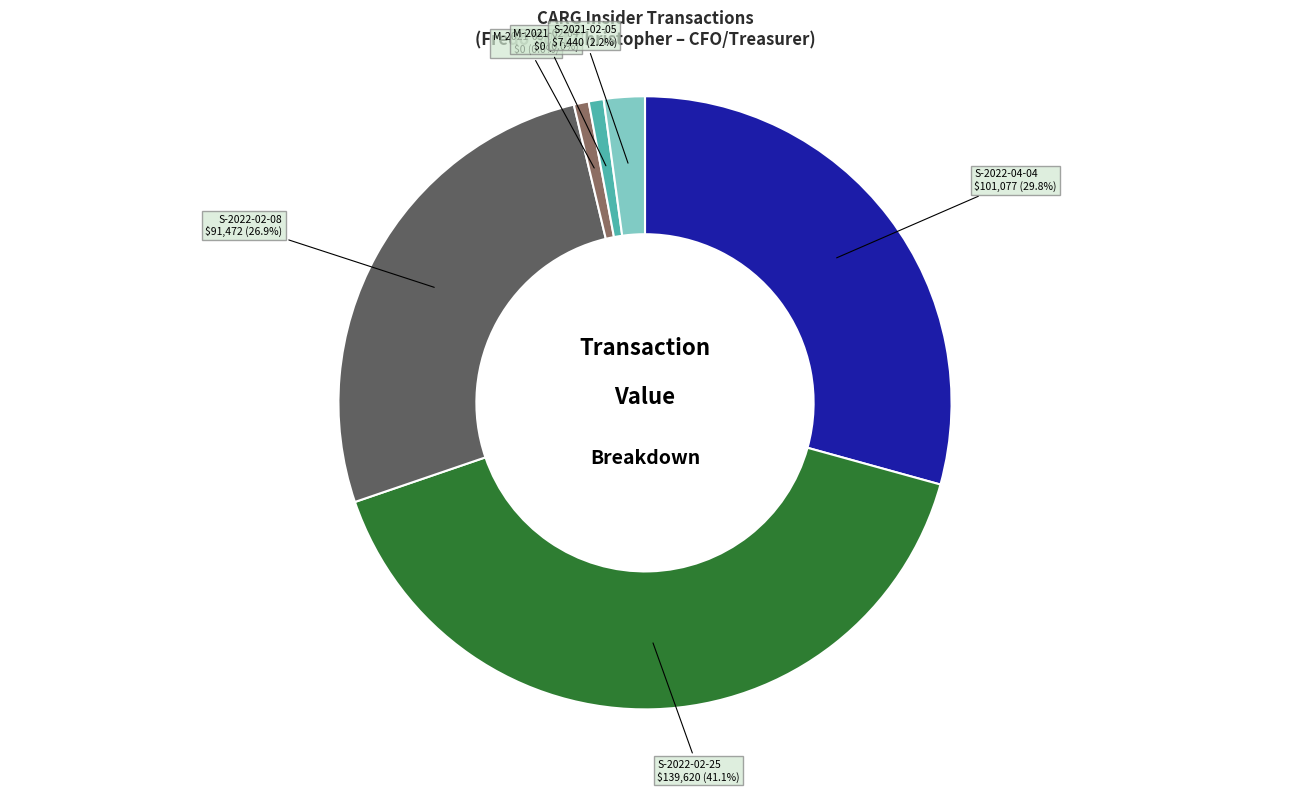

How many slices are in this pie chart?

6